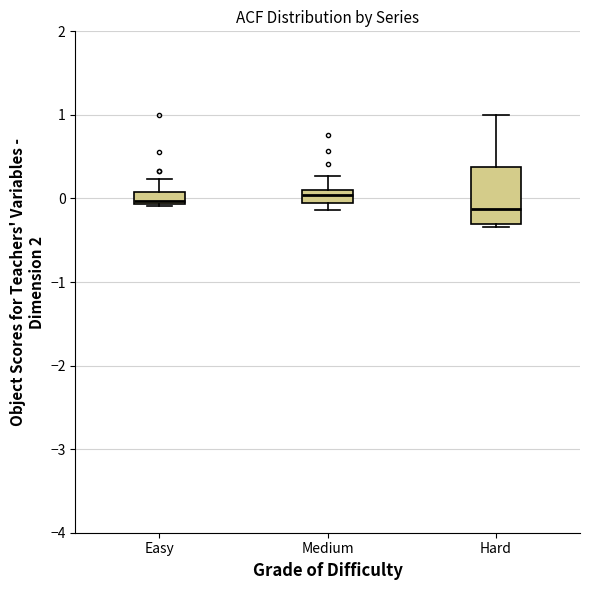

Where does the median line of the box for Easy sit on the y-axis? The values are not printed on the chart, so give them approximately, as read against the axis.

0.0